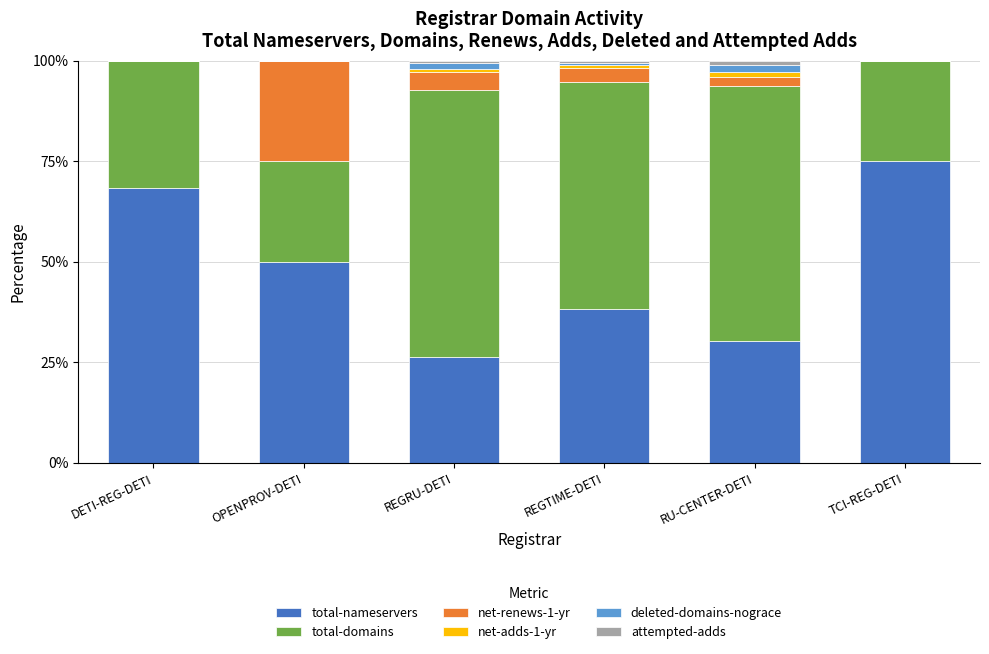

Are the bars horizontal?

No